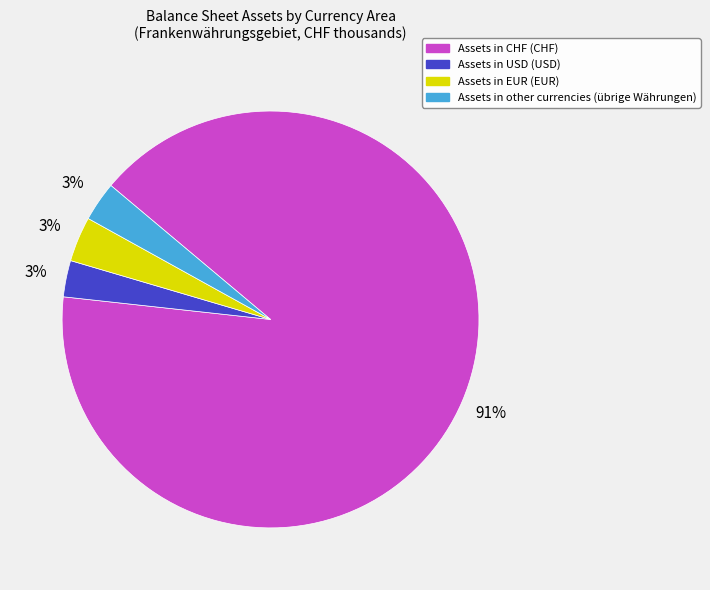

Is there any slice that represents more than half of the pie?

Yes